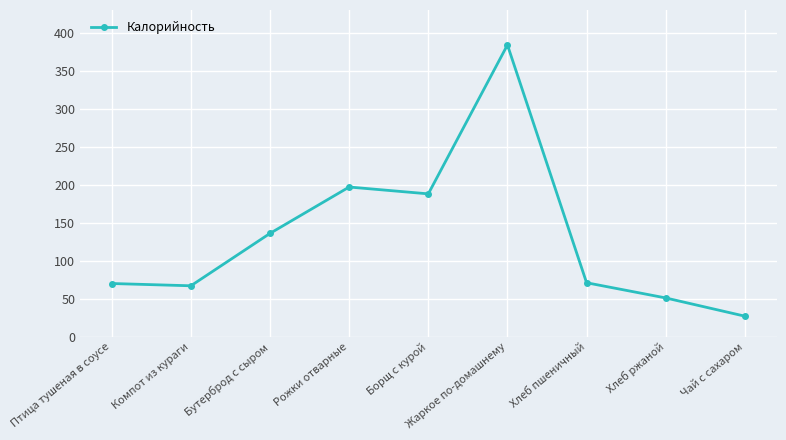

The chart shows a value of 532 at Жаркое по-домашнему. True or false?

False